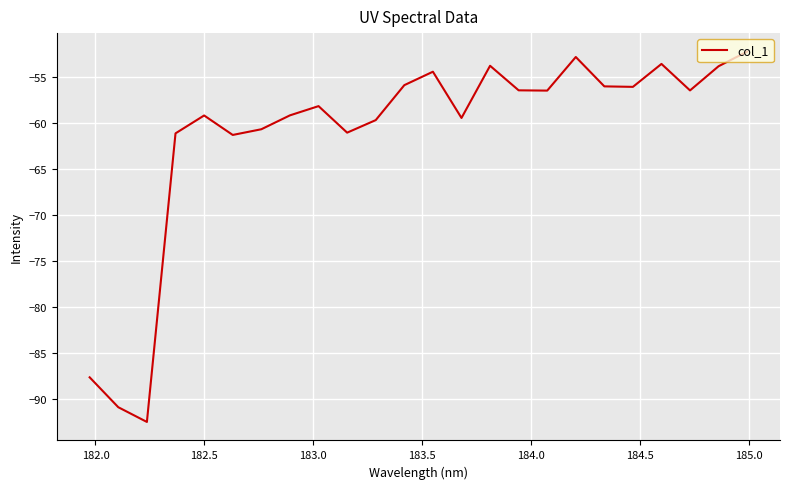

What is the maximum value shown in the chart?

-52.2